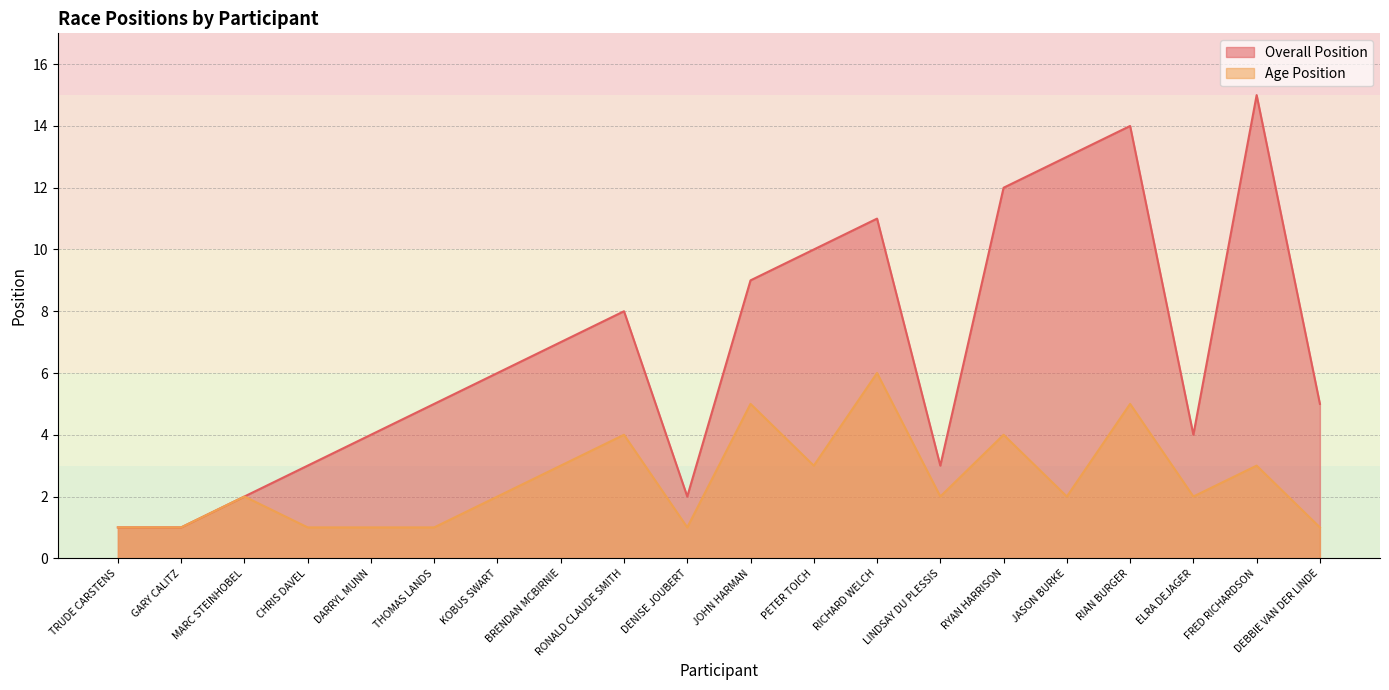

Which category has the highest value in the Overall Position series?

FRED RICHARDSON